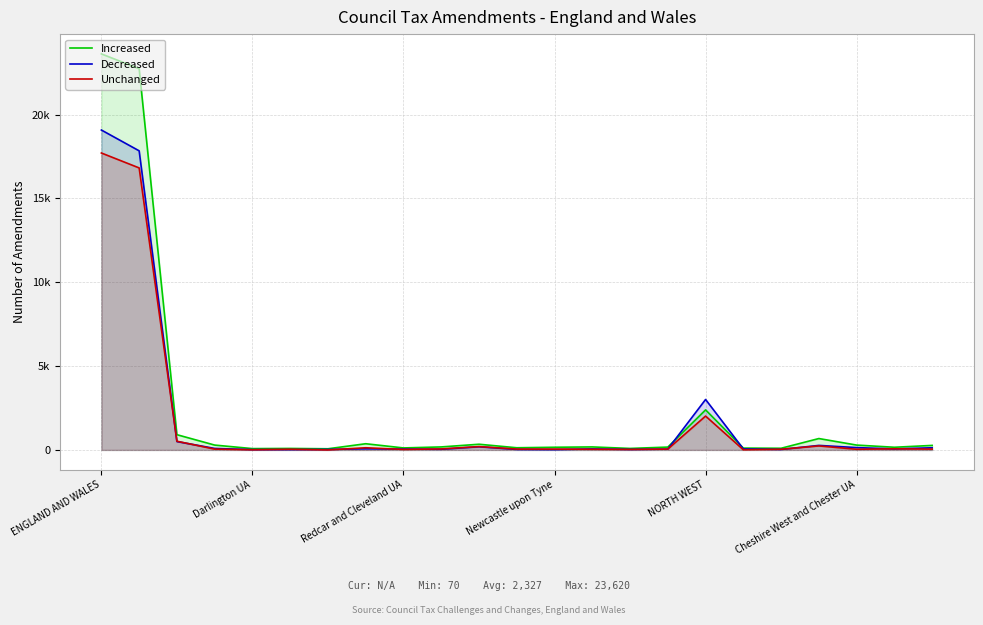

What is the difference between the Unchanged values at 7 and Cheshire West and Chester UA?

90